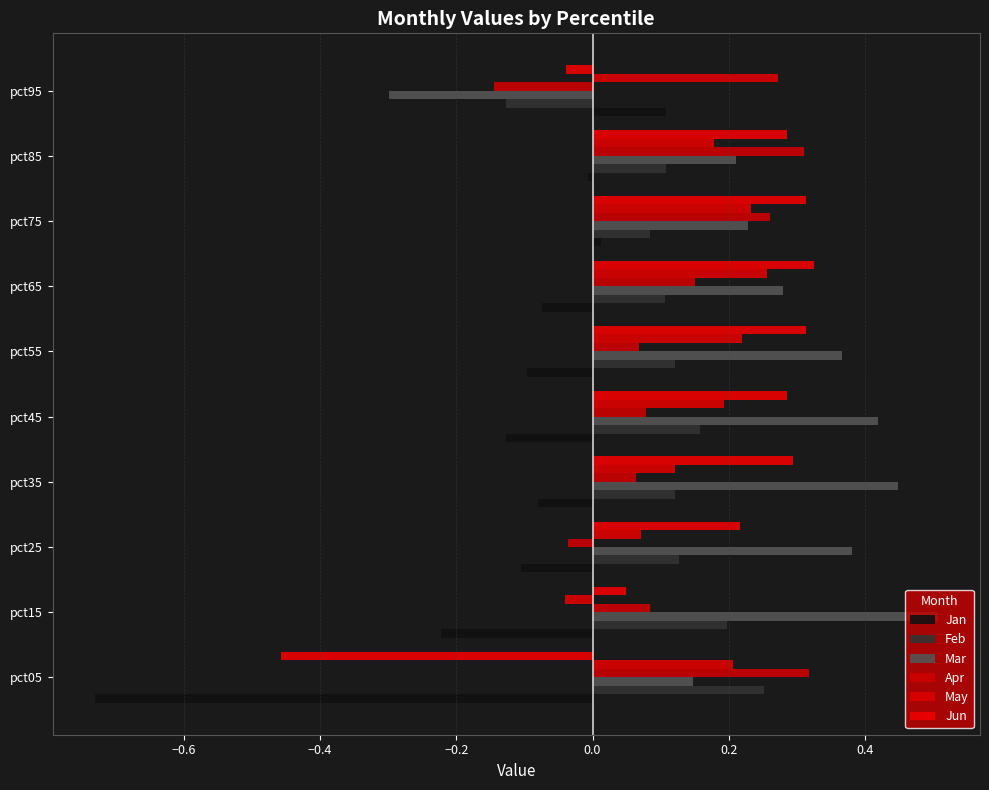

How many values in the Feb series exceed 0?

9